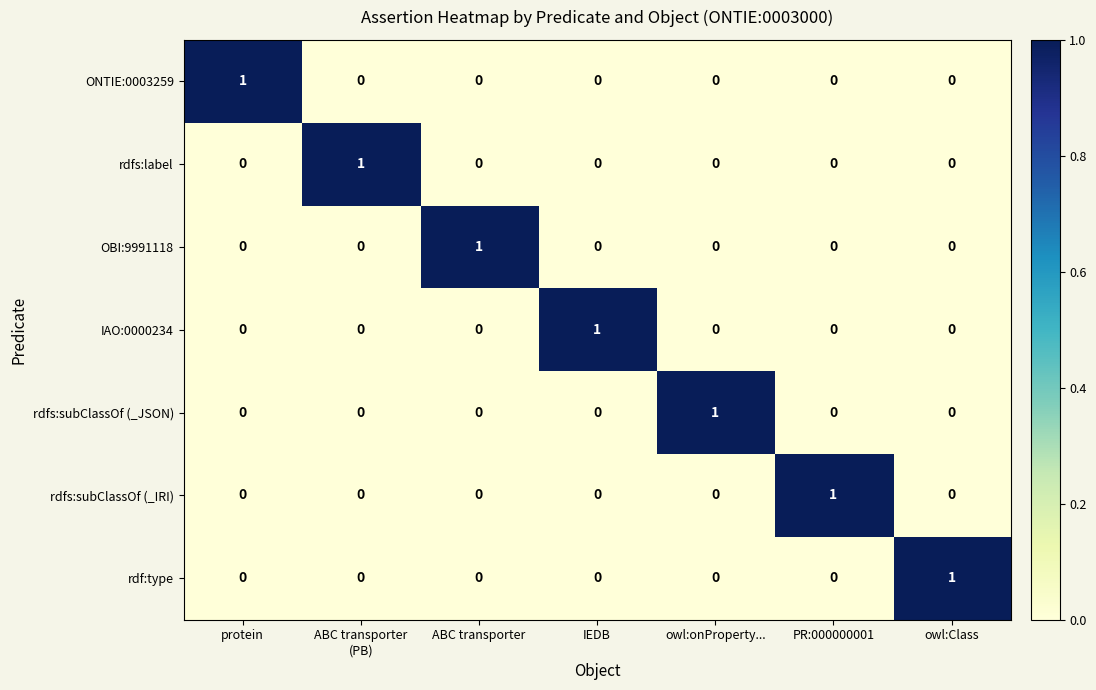

How many rdfs:subClassOf (_IRI) values are between 0 and 1?

7